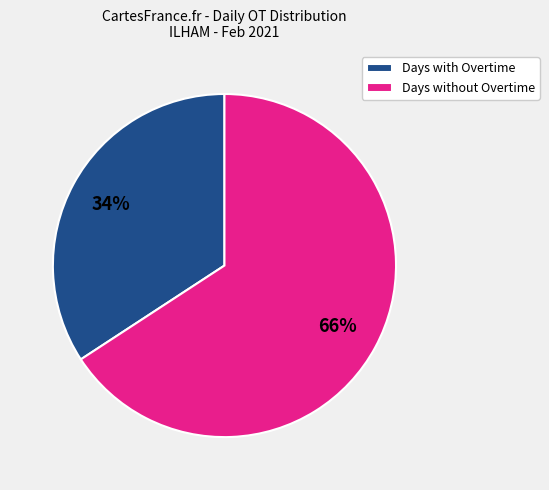

The Days with Overtime slice represents 45% of the pie. True or false?

False